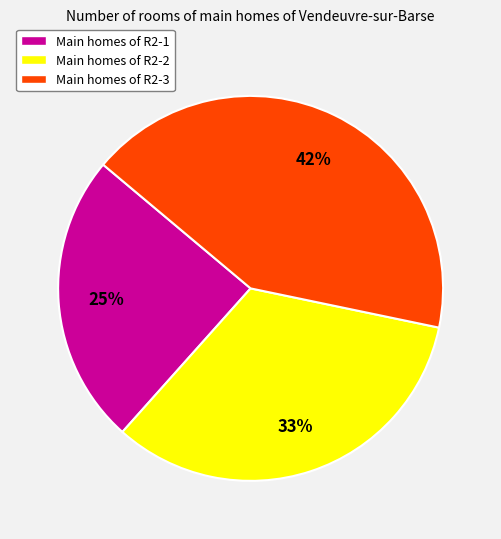

Is there any slice that represents more than half of the pie?

No